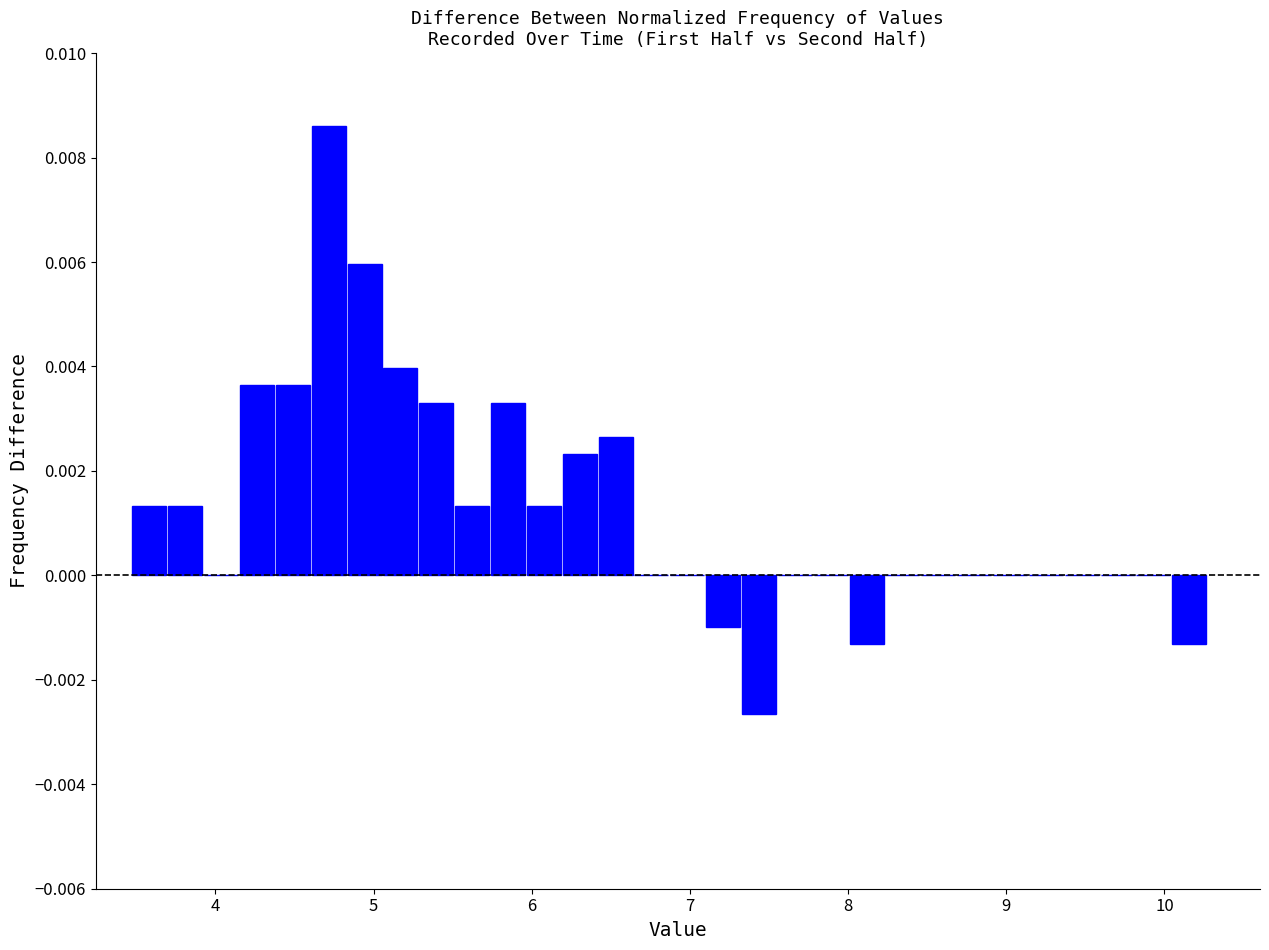

Around what value on the x-axis is the tallest bar? Give the approximate position of its centre, as read against the axis.

4.7